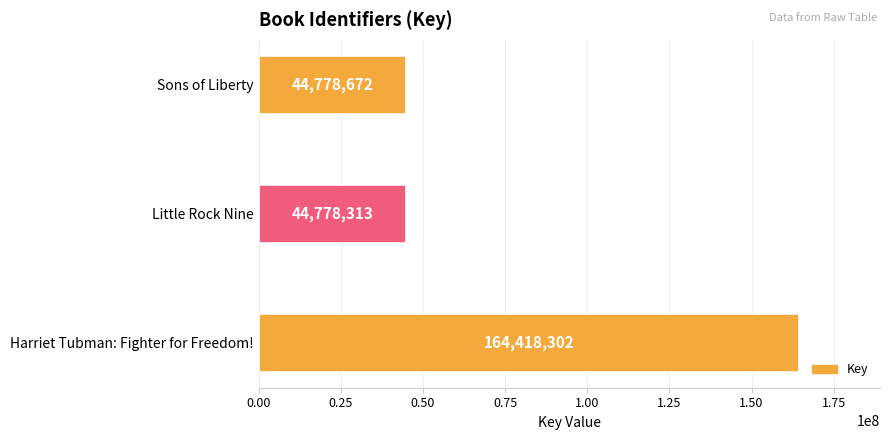

What is the sum of the values at Little Rock Nine and Sons of Liberty?

89556985